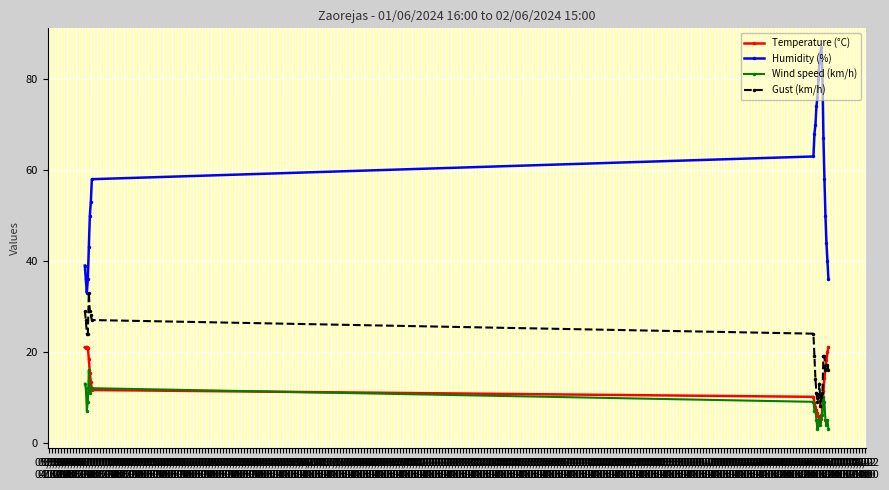

What is the value of the Humidity (%) point at the 13th from the left?

76.0